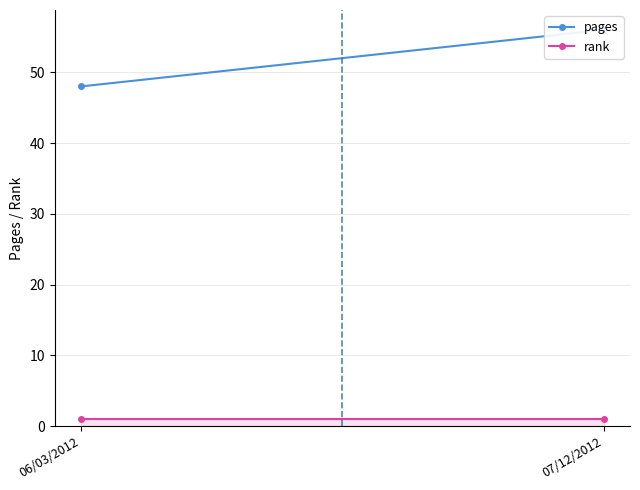

True or false: rank has a value of 2 at 07/12/2012.

False